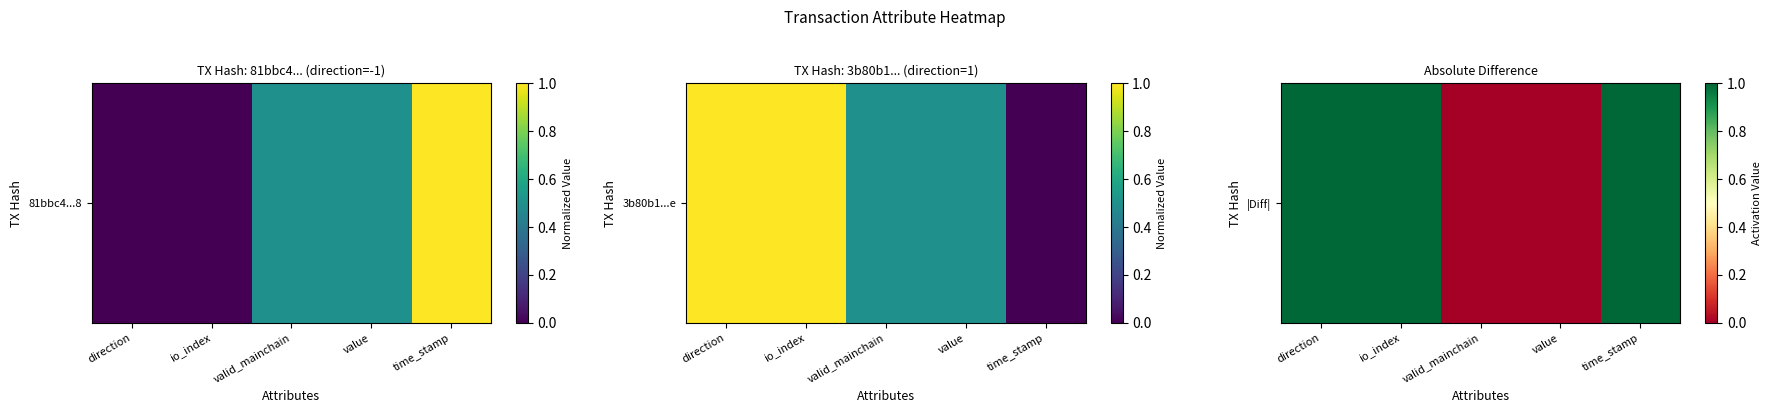

Reading right to left, extract all data points from this chart.

1	0	0	1	1